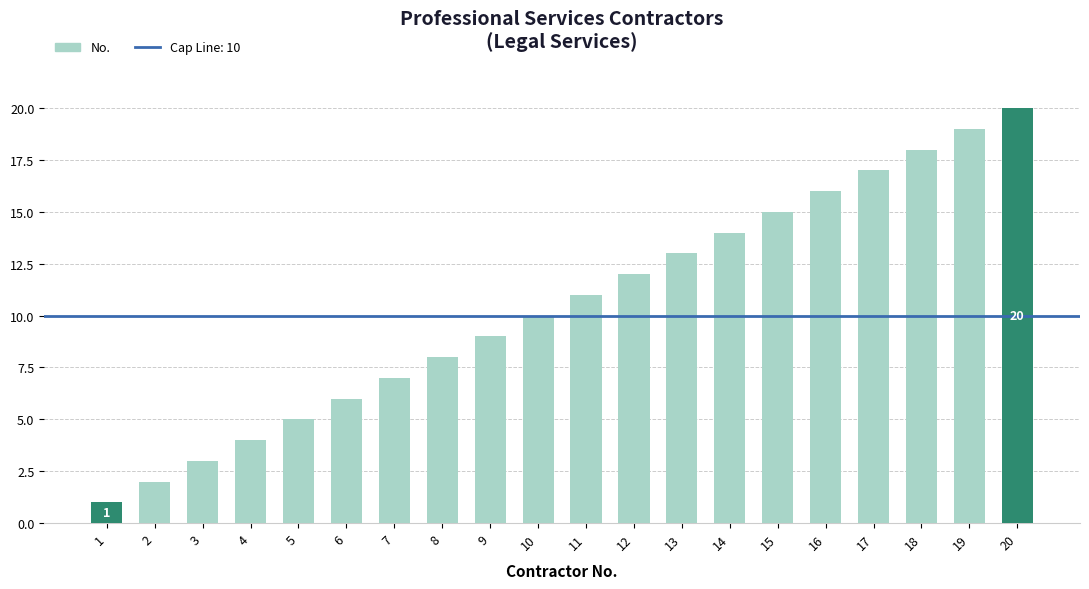

How many bars are there in total?

20